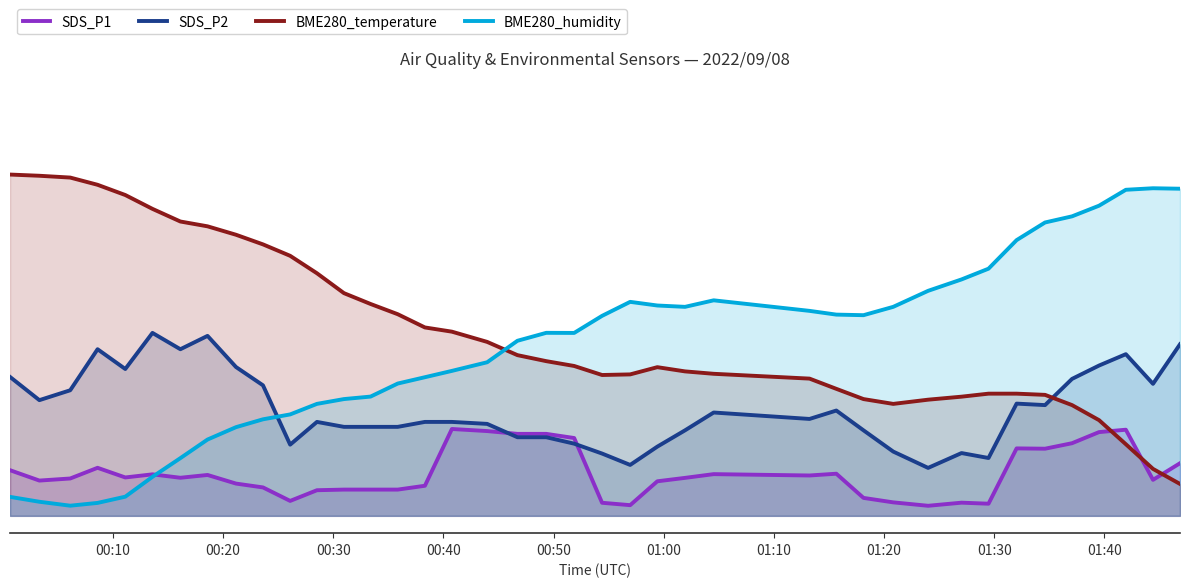

Reading right to left, list all the values displayed in this chart.

SDS_P1: 0.2	0.1	0.2	0.2	0.2	0.2	0.2	0.0	0.0	0.0	0.0	0.1	0.1	0.1	0.1	0.1	0.1	0.0	0.0	0.2	0.2	0.2	0.2	0.3	0.1	0.1	0.1	0.1	0.1	0.0	0.1	0.1	0.1	0.1	0.1	0.1	0.1	0.1	0.1	0.1
SDS_P2: 0.5	0.4	0.5	0.4	0.4	0.3	0.3	0.2	0.2	0.1	0.2	0.2	0.3	0.3	0.3	0.2	0.2	0.1	0.2	0.2	0.2	0.2	0.3	0.3	0.3	0.3	0.3	0.3	0.3	0.2	0.4	0.4	0.5	0.5	0.5	0.4	0.5	0.4	0.3	0.4
BME280_temperature: 0.1	0.1	0.2	0.3	0.3	0.3	0.4	0.4	0.3	0.3	0.3	0.3	0.4	0.4	0.4	0.4	0.4	0.4	0.4	0.4	0.4	0.5	0.5	0.5	0.5	0.6	0.6	0.6	0.7	0.8	0.8	0.8	0.8	0.9	0.9	0.9	1.0	1.0	1.0	1.0
BME280_humidity: 0.9	0.9	0.9	0.9	0.9	0.8	0.8	0.7	0.7	0.7	0.6	0.6	0.6	0.6	0.6	0.6	0.6	0.6	0.6	0.5	0.5	0.5	0.4	0.4	0.4	0.4	0.3	0.3	0.3	0.3	0.3	0.3	0.2	0.2	0.1	0.1	0.0	0.0	0.0	0.1